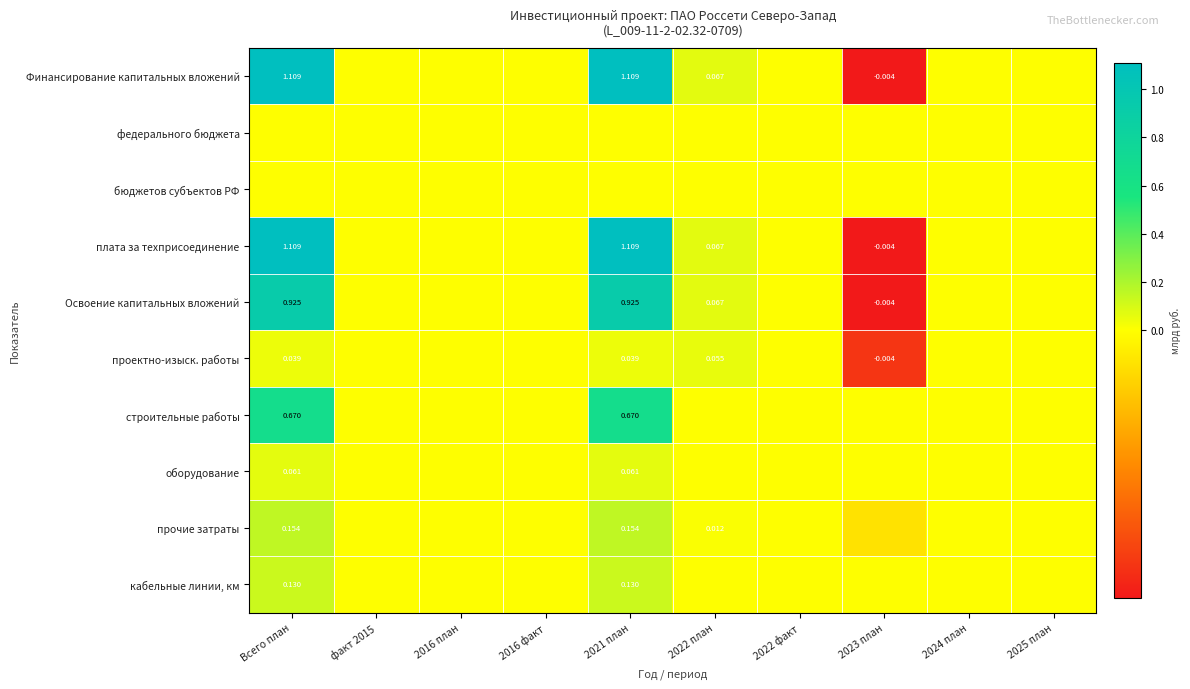

At which category is the sum across all series the highest?

Всего план